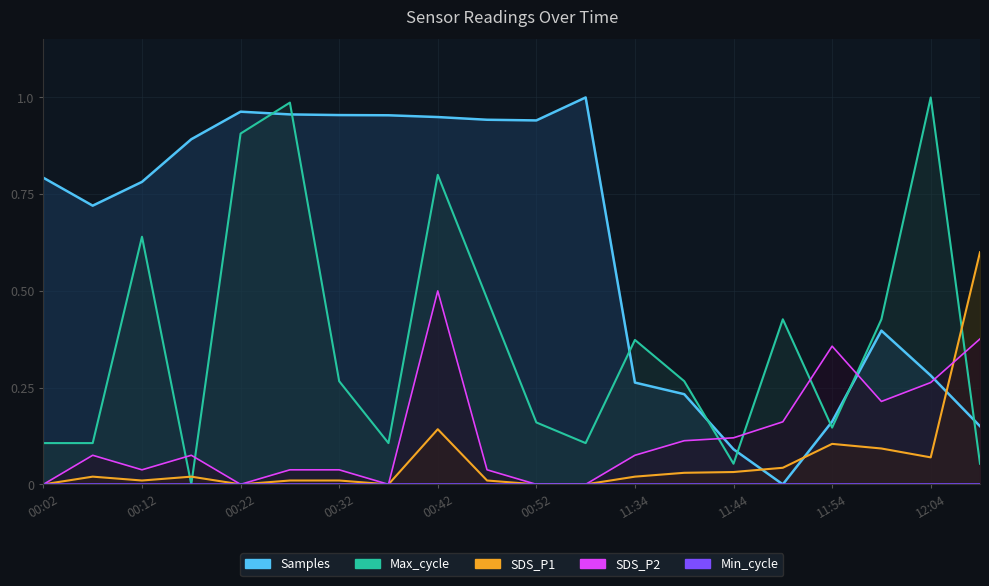

What is the value of the Max_cycle point at the 19th from the left?

1.0